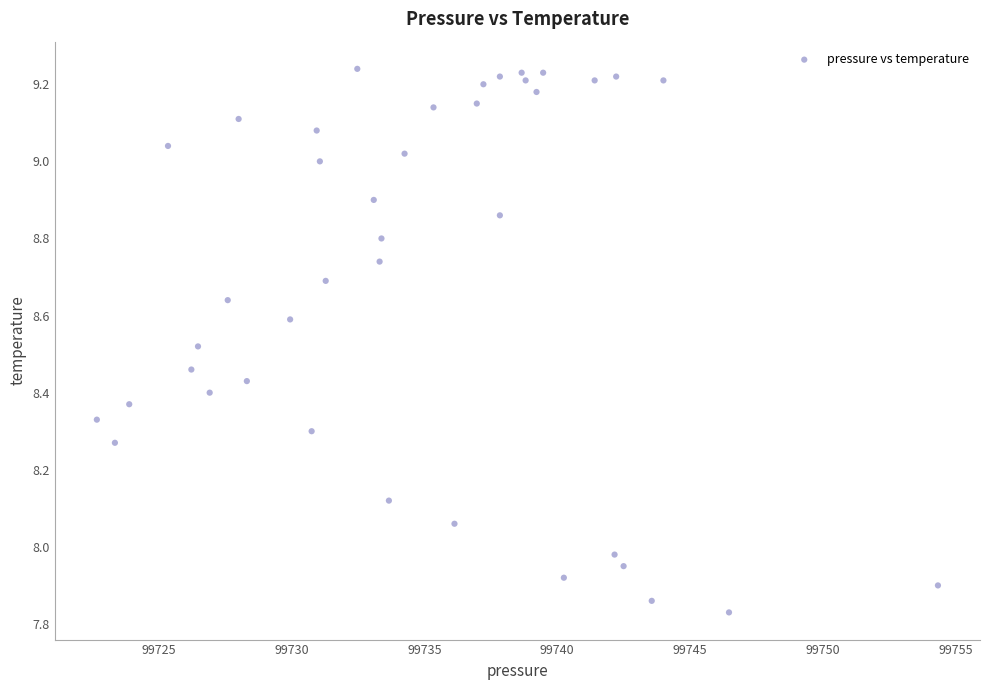

What is the range of X values (max minus min)?

31.7